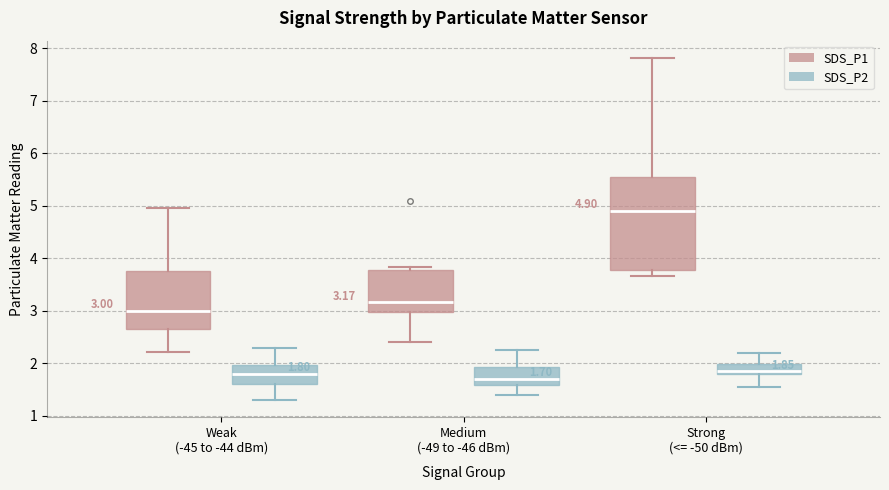

Which box is the tallest, from its lower edge to its upper edge?

Strong (<= -50 dBm) (SDS_P1)